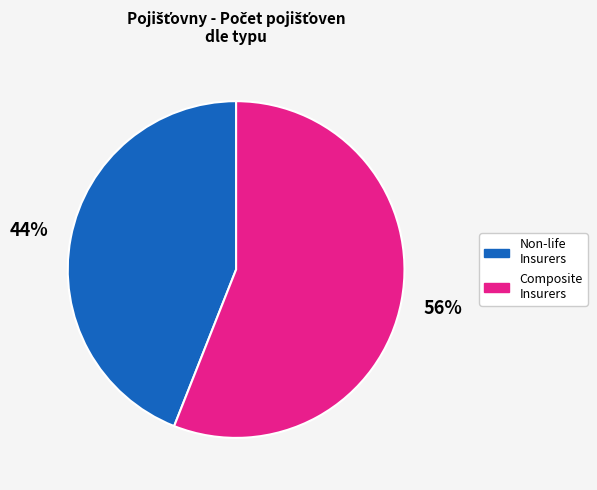

Is the sum of Non-life Insurers and Composite Insurers greater than half?

Yes